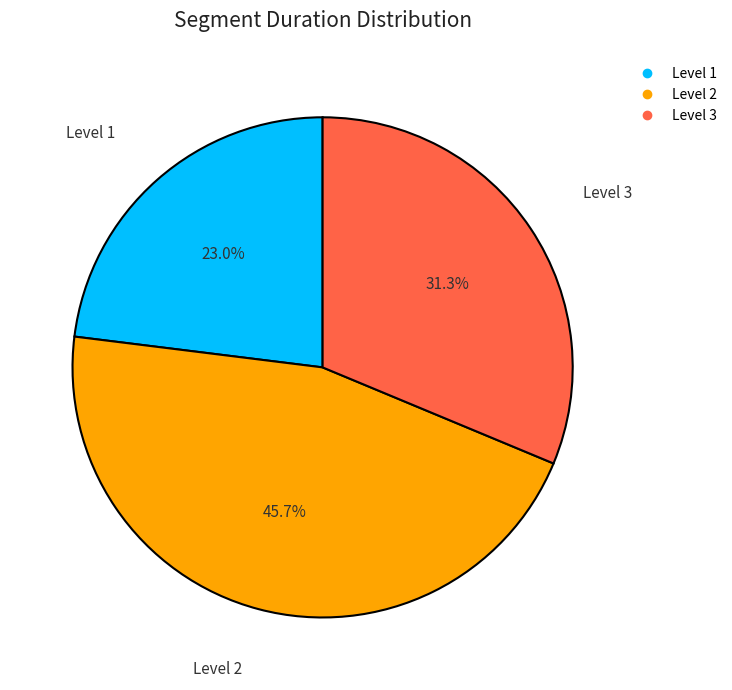

What percentage do Level 3 and Level 2 together represent?

77.0%